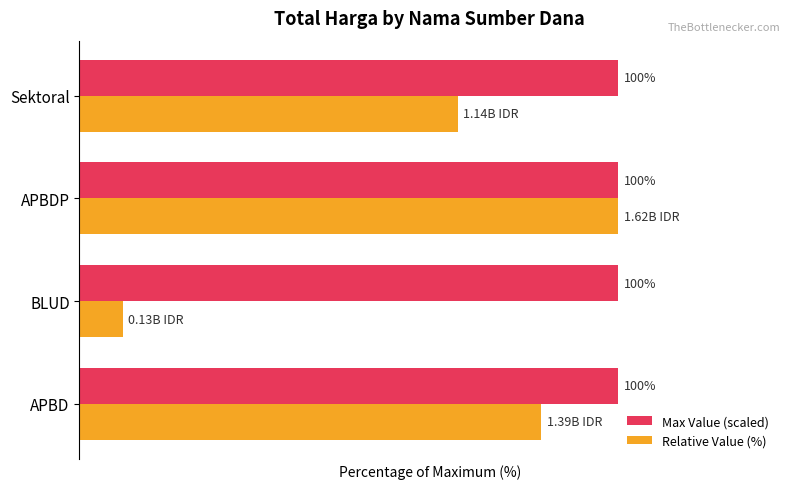

Where is Relative Value (%) nearest to the value 54?

Sektoral